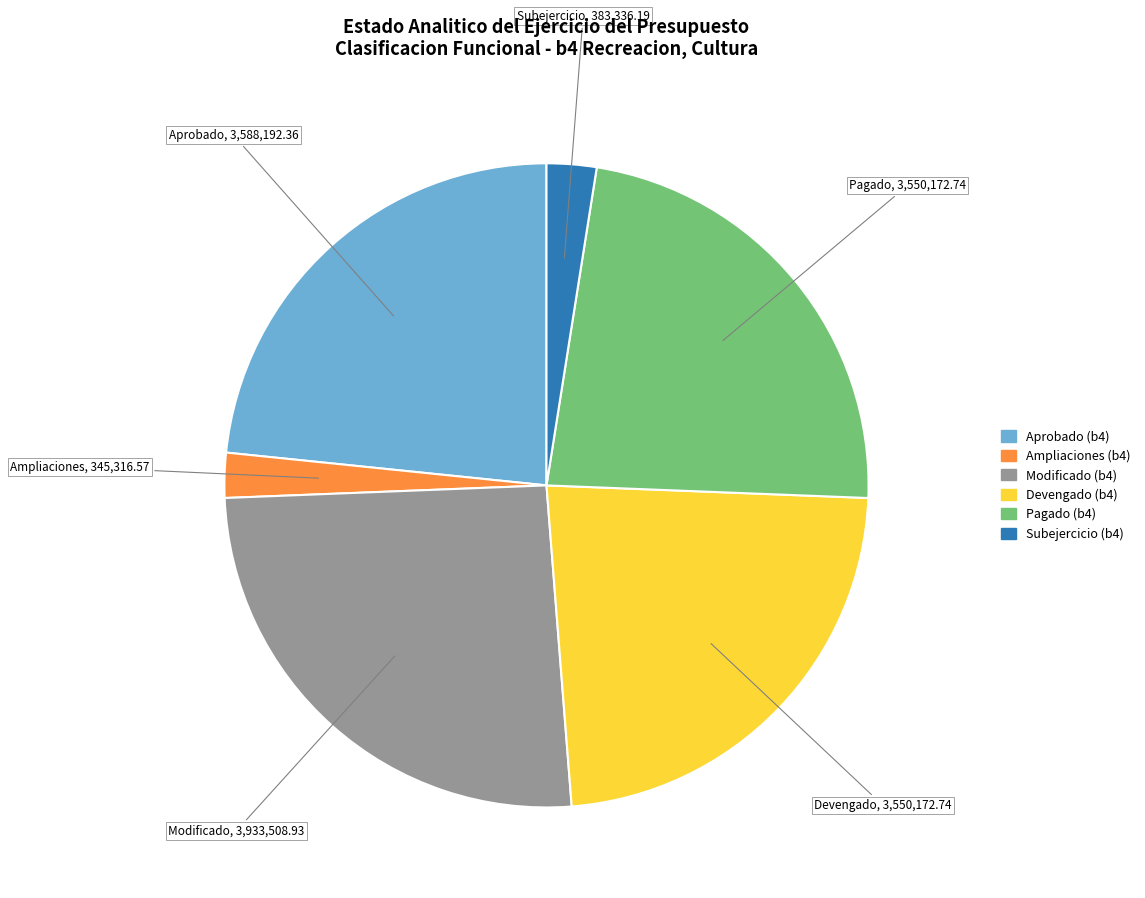

How many segments does this pie chart have?

6